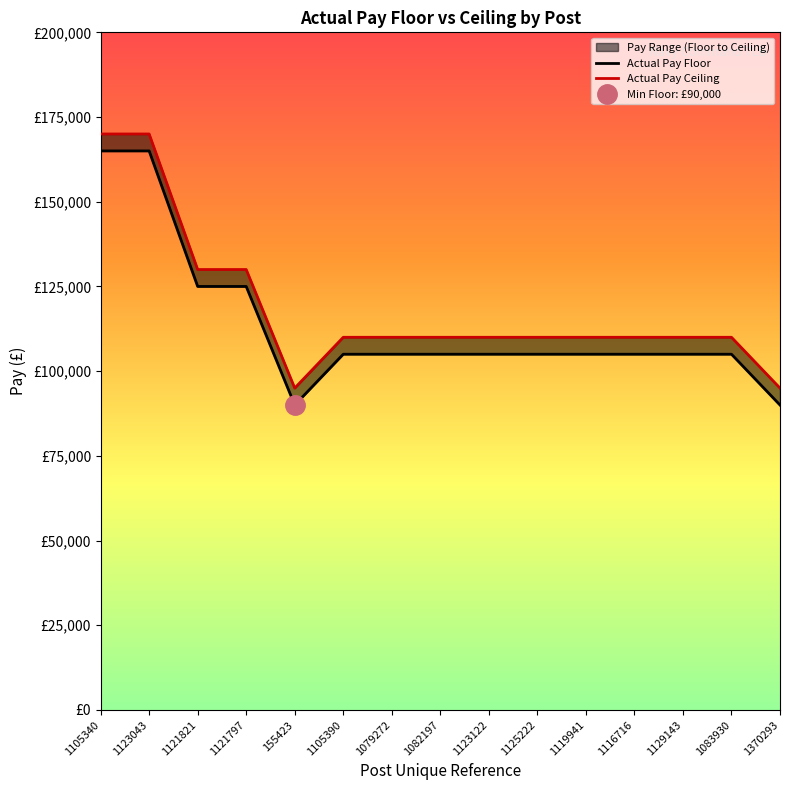

True or false: Actual Pay Ceiling and Actual Pay Floor intersect in this chart.

False